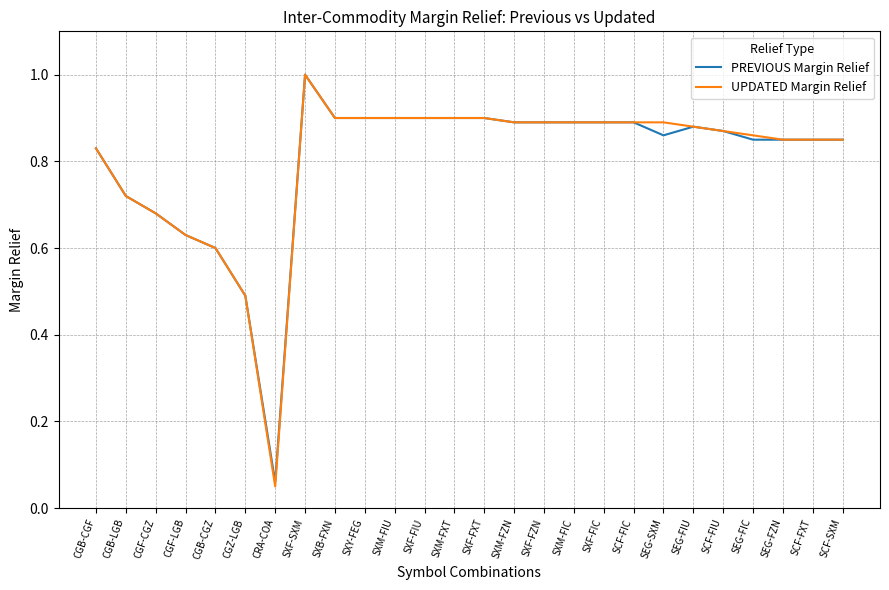

Which series has the largest range (max minus min)?

UPDATED Margin Relief